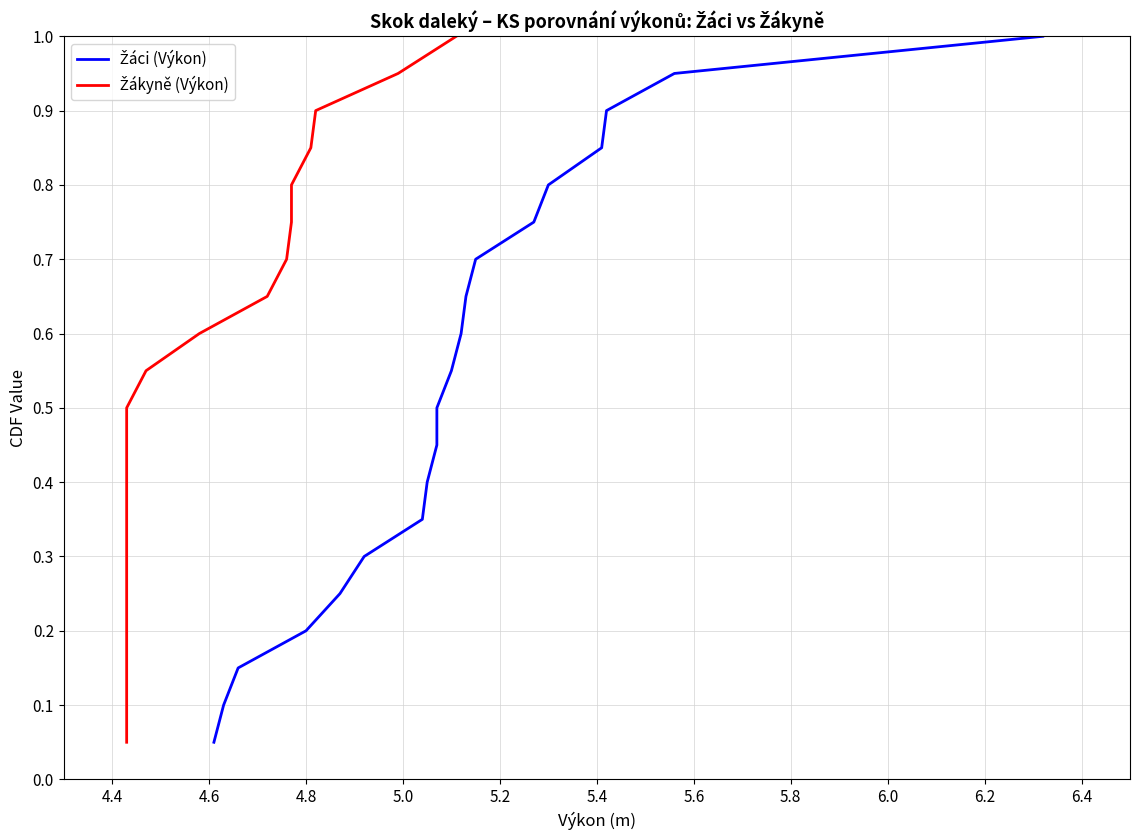

True or false: Žáci (Výkon) and Žákyně (Výkon) intersect in this chart.

False